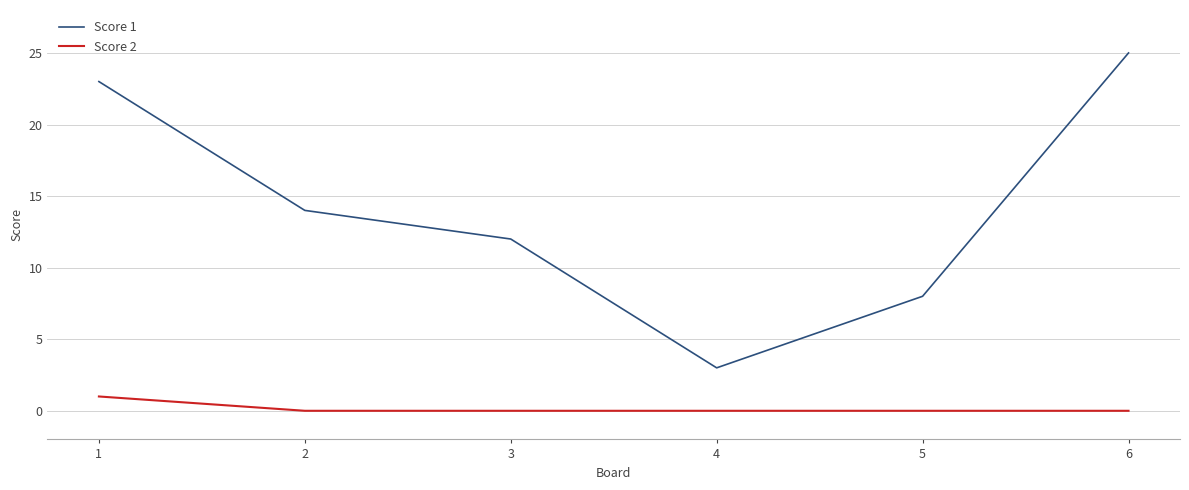

Rank the categories by Score 1 value from lowest to highest.

4, 5, 3, 2, 1, 6